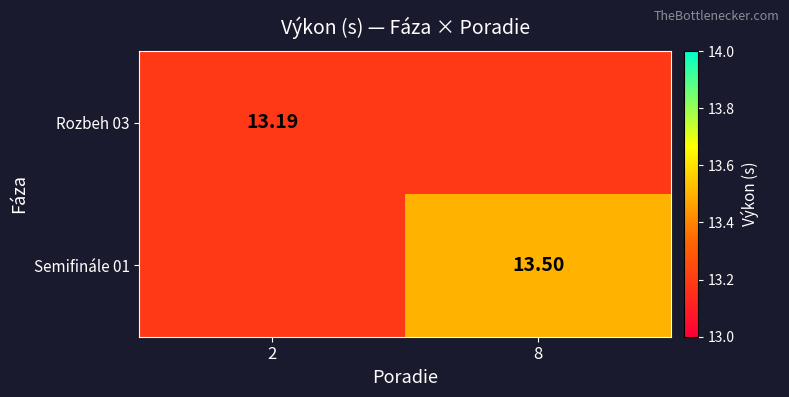

At which label is Semifinále 01 closest to 13?

2